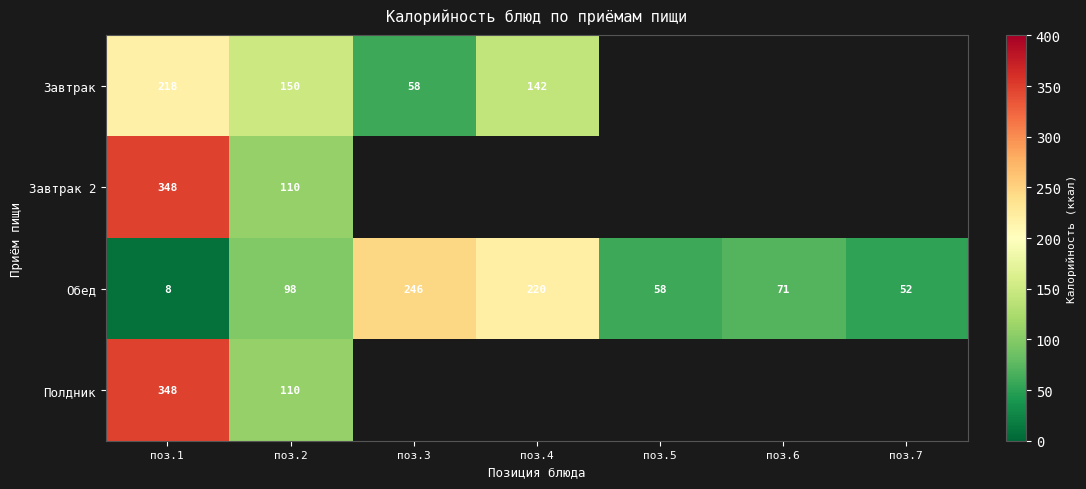

What is the difference between the highest and lowest values at поз.1?

340